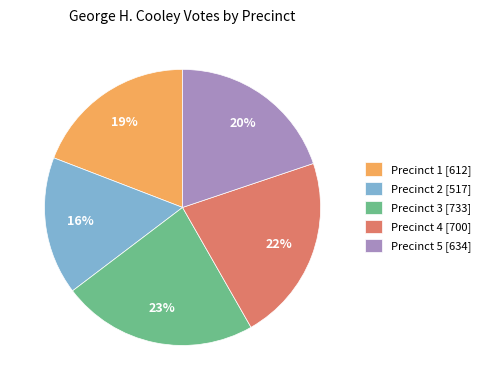

The Precinct 1 slice represents 19% of the pie. True or false?

True